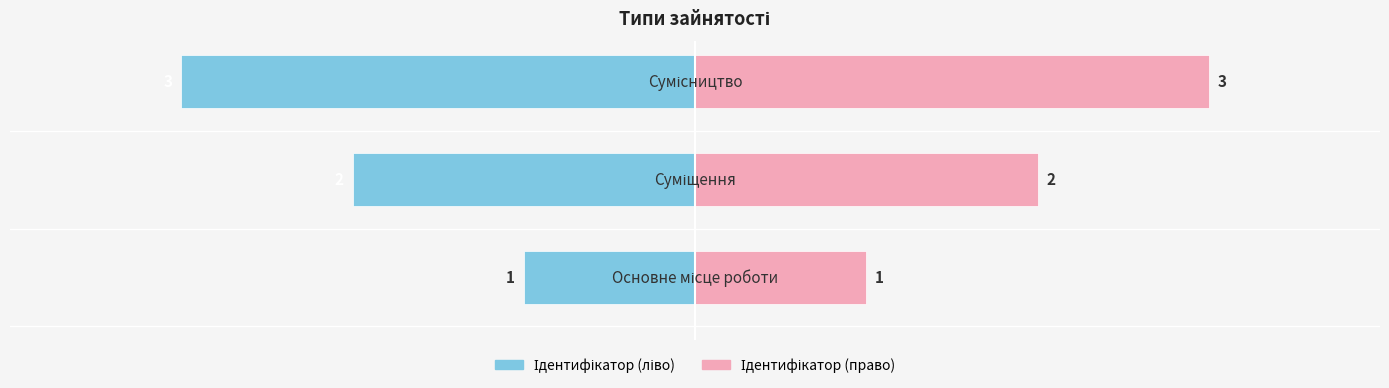

Reading left to right, list all the values displayed in this chart.

Ідентифікатор (ліво): −4=-1	−3=-2	−2=-3
Ідентифікатор (право): −4=1	−3=2	−2=3